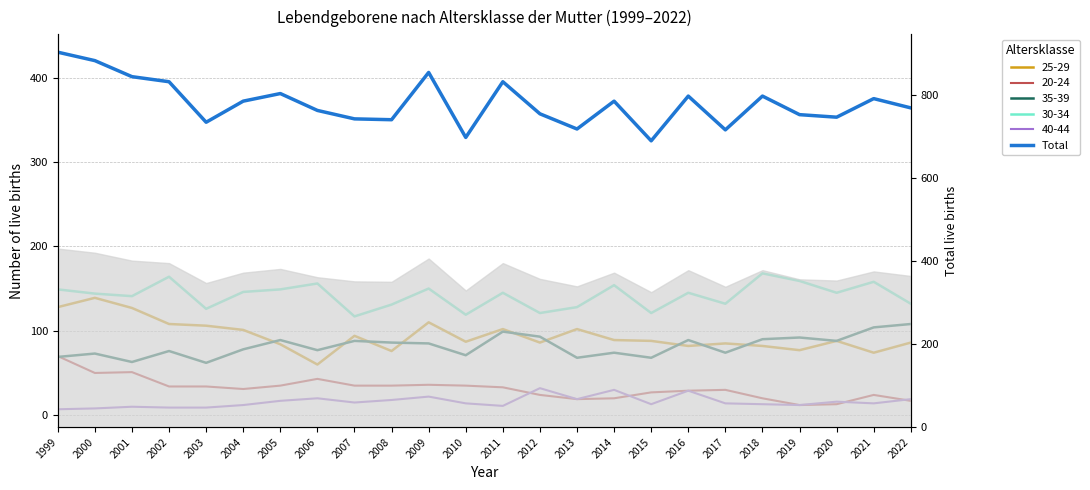

Which category has the highest value across all series?

1999